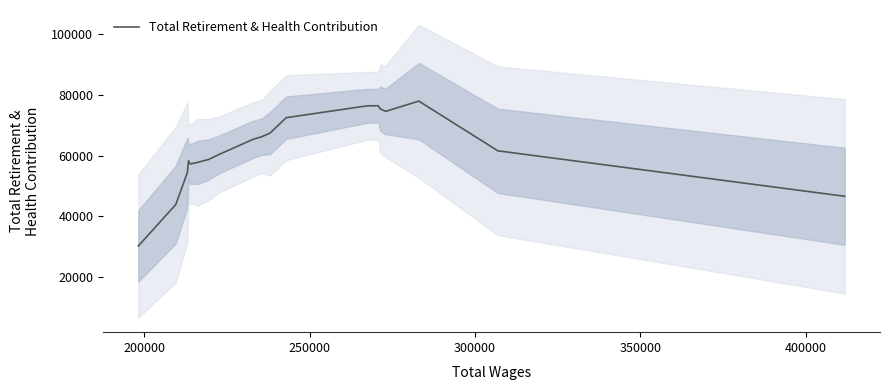

What is the greatest value displayed?

77929.2